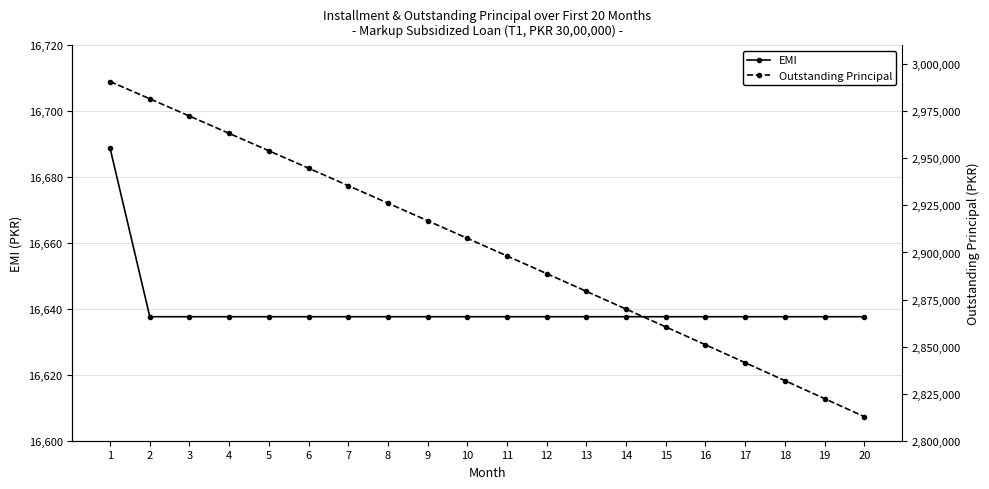

Between 1 and 5, which is larger?

1